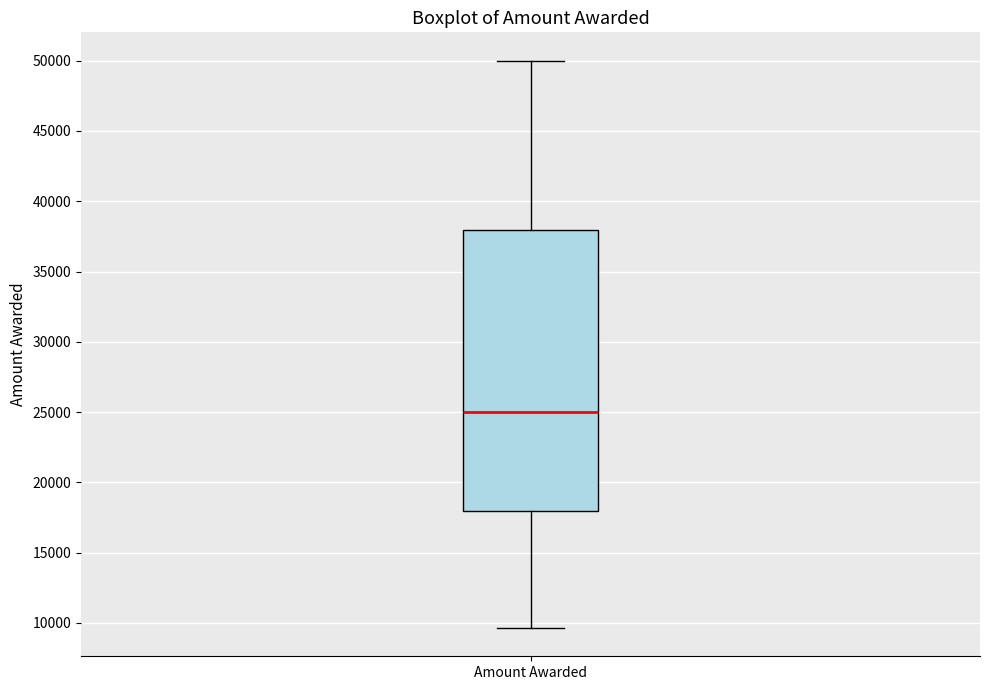

Where is the upper edge of the box for Amount Awarded on the y-axis? The values are not printed on the chart, so give them approximately, as read against the axis.

38000